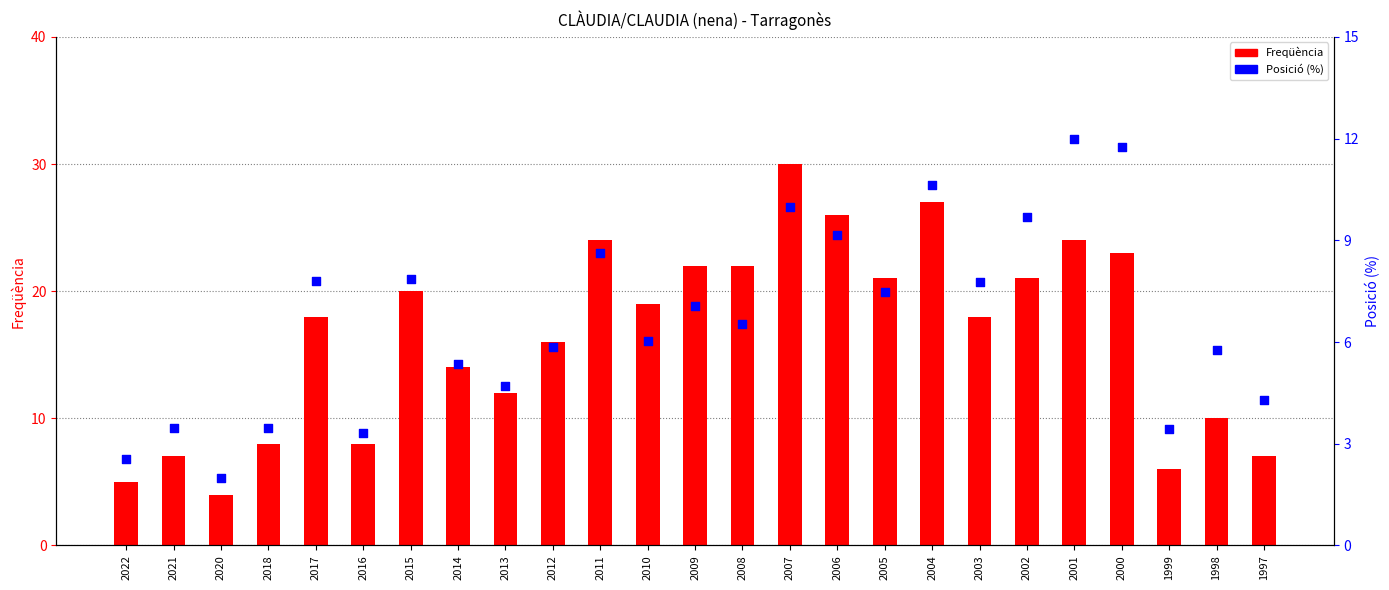

What are all the series names shown in the legend?

Freqüència, Posició (%)